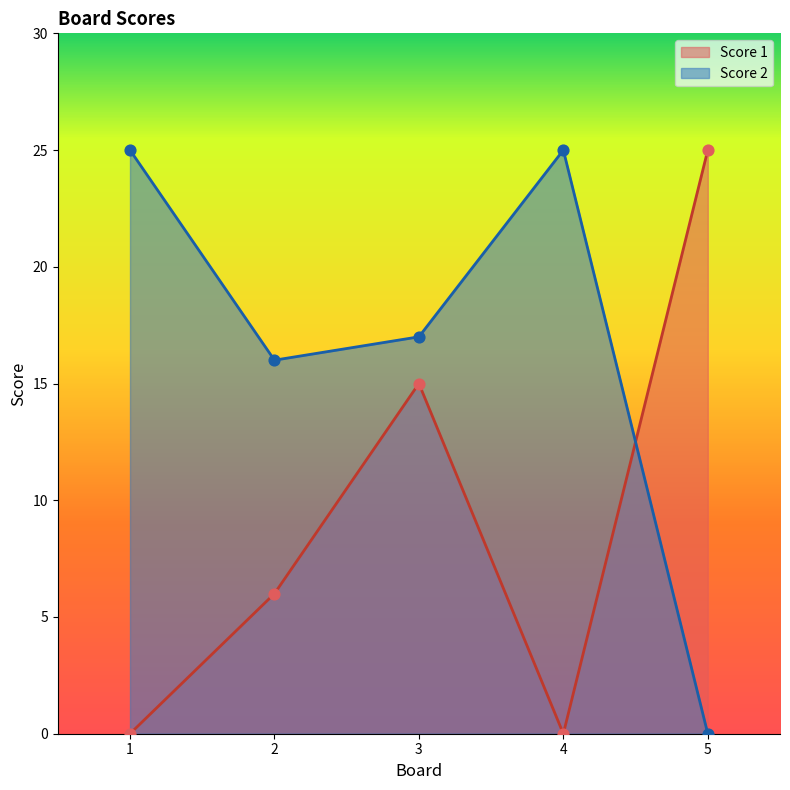

What is the total value across all series at 4?

25